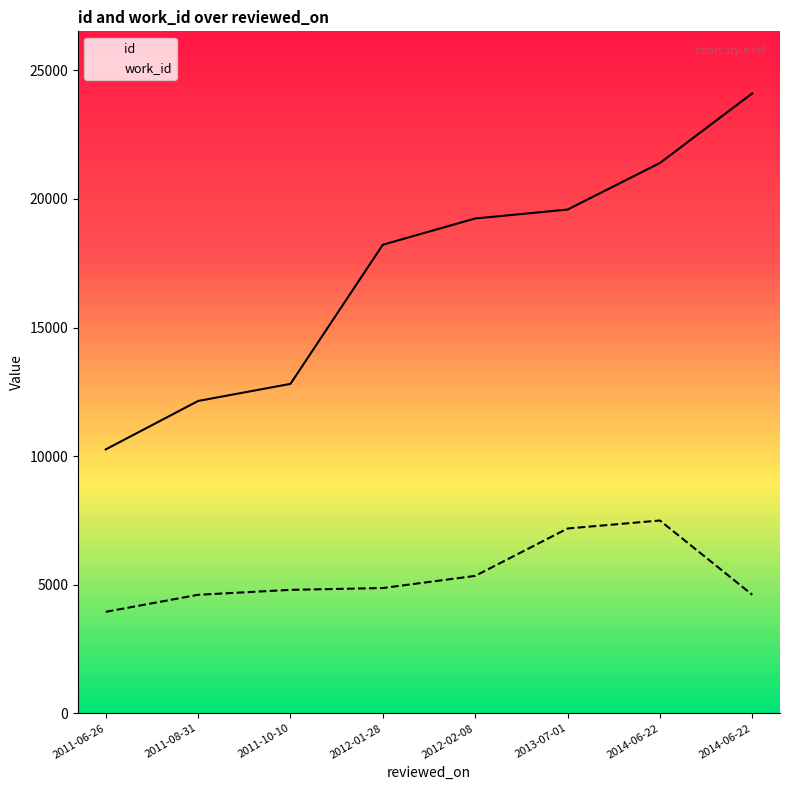

Reading left to right, extract all data points from this chart.

id: 10262	12145	12810	18220	19240	19587	21397	24105
work_id: 3948	4610	4802	4873	5345	7187	7498	4610